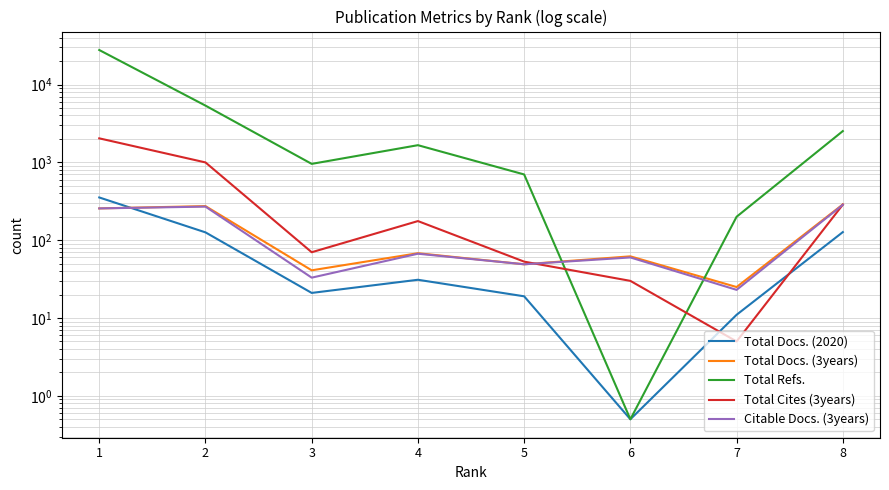

List the labels in order of Total Docs. (2020) value, largest first.

1, 8, 2, 4, 3, 5, 7, 6